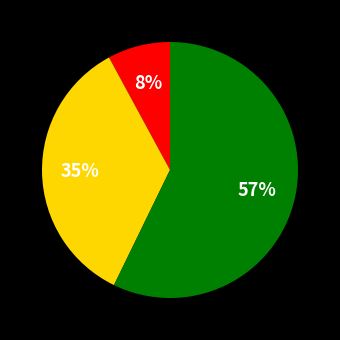

Is there any slice that represents more than half of the pie?

Yes